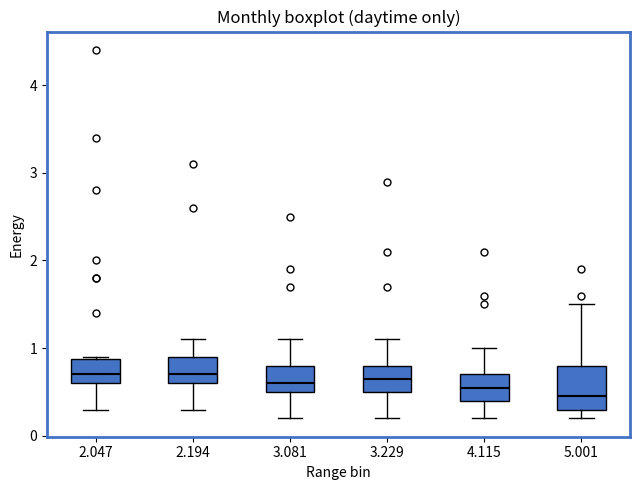

Comparing the boxes themselves (not the whiskers), which one is the tallest?

5.001